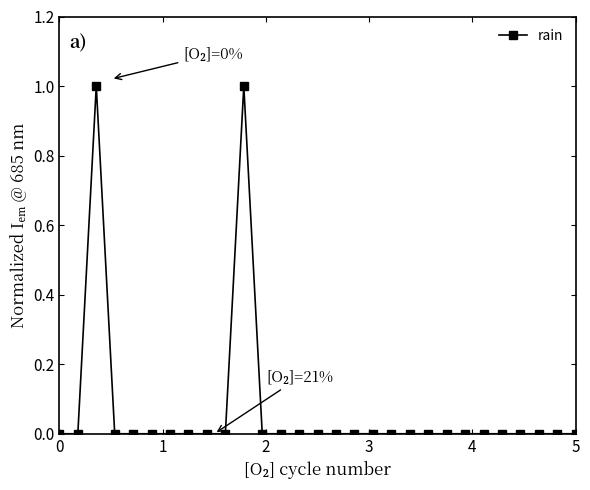

What is the difference between the second highest and second lowest values?

1